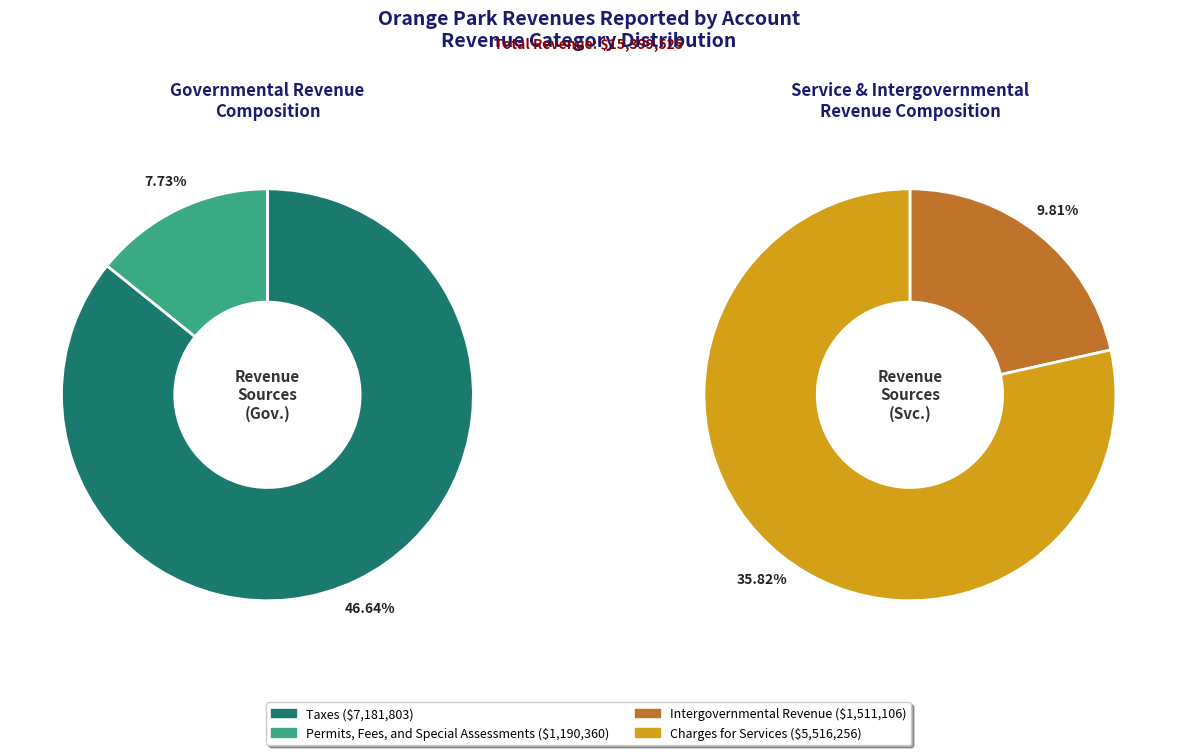

Combined, what portion of the pie is Charges for Services and Permits, Fees, and Special Assessments?

43.6%